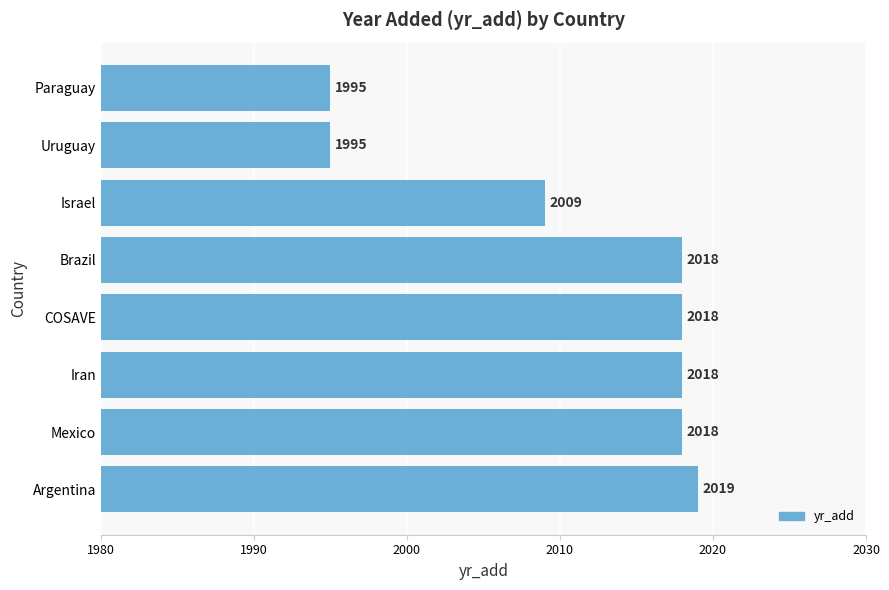

What value does the data have at Uruguay, to the nearest 10?

2000